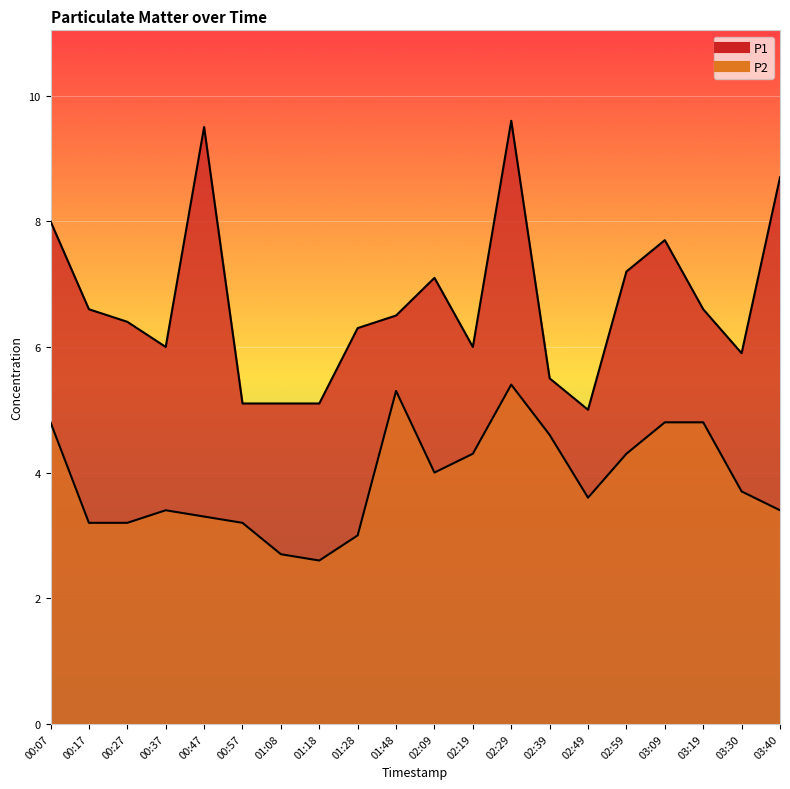

At which category does the chart reach its peak across all series?

02:29